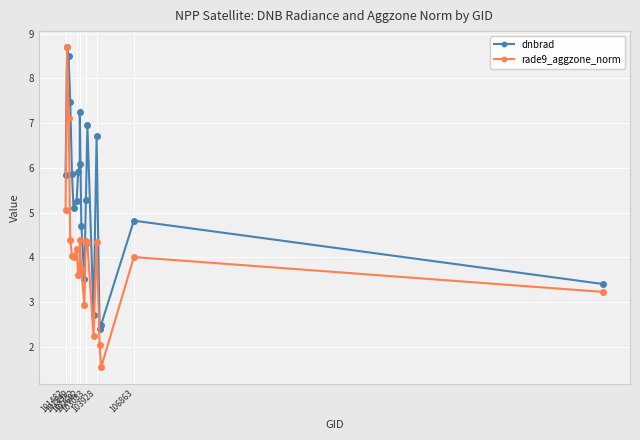

Does the chart have visible grid lines?

Yes